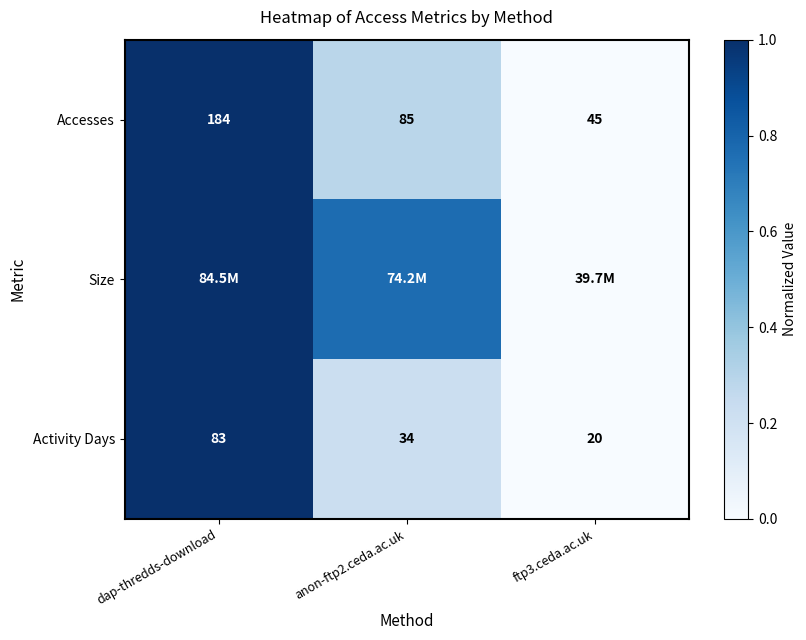

The value of Accesses at ftp3.ceda.ac.uk is -0.6. True or false?

False